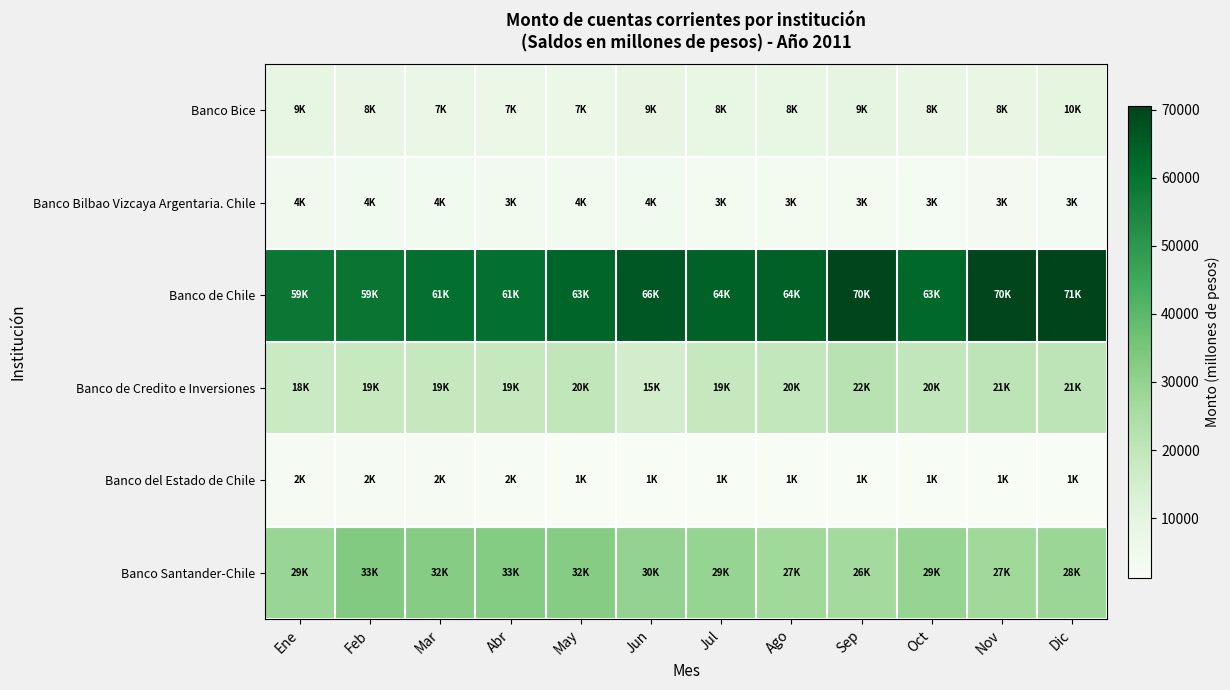

What is the maximum value shown in the chart?

70562.6